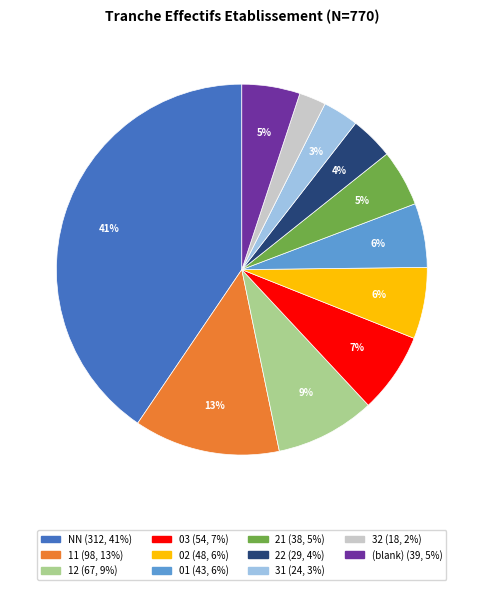

Does any single category account for the majority?

No